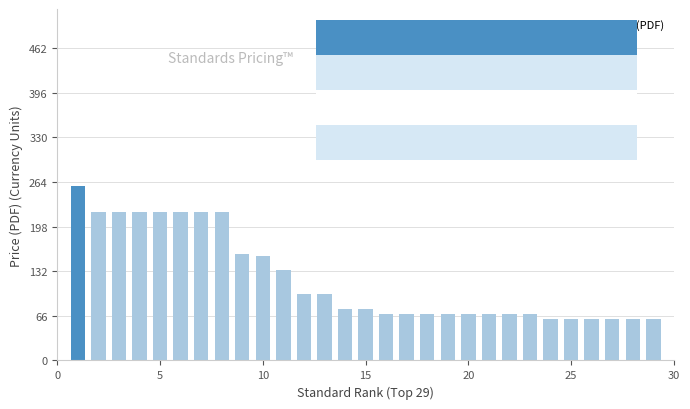

What is the greatest value displayed?

258